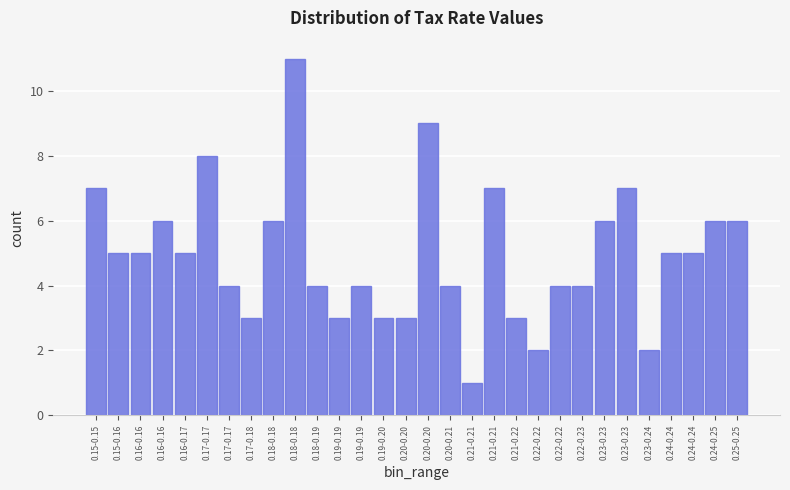

How many bars are there in total?

30